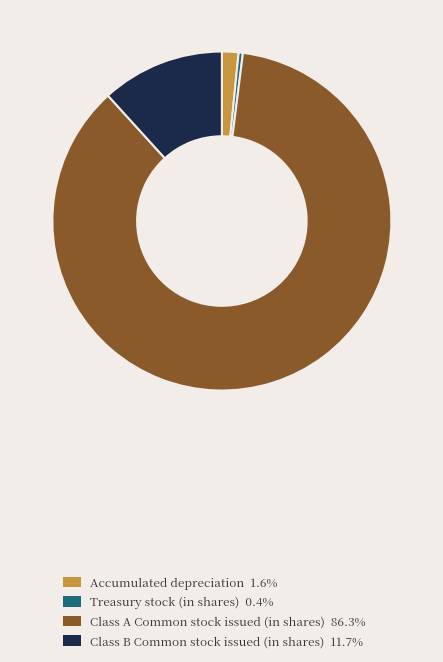

Which slice represents more than half of the pie?

Class A Common stock issued (in shares)